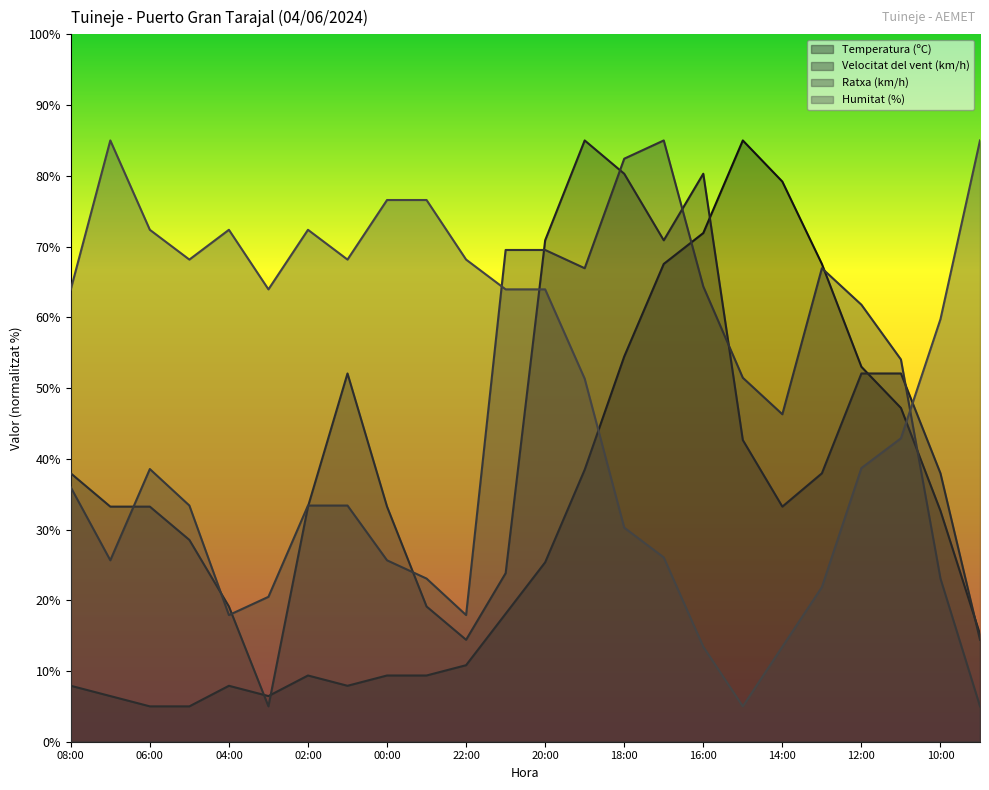

Reading left to right, what are all the values shown in this chart?

Temperatura (ºC): 08:00=7.9	07:00=6.5	06:00=5.0	05:00=5.0	04:00=7.9	03:00=6.5	02:00=9.4	01:00=7.9	00:00=9.4	23:00=9.4	22:00=10.8	21:00=18.1	20:00=25.4	19:00=38.5	18:00=54.5	17:00=67.5	16:00=71.9	15:00=85.0	14:00=79.2	13:00=67.5	12:00=53.0	11:00=47.2	10:00=32.6	09:00=15.2
Velocitat del vent (km/h): 08:00=37.9	07:00=33.2	06:00=33.2	05:00=28.5	04:00=19.1	03:00=5.0	02:00=33.2	01:00=52.1	00:00=33.2	23:00=19.1	22:00=14.4	21:00=23.8	20:00=70.9	19:00=85.0	18:00=80.3	17:00=70.9	16:00=80.3	15:00=42.6	14:00=33.2	13:00=37.9	12:00=52.1	11:00=52.1	10:00=37.9	09:00=14.4
Ratxa (km/h): 08:00=36.0	07:00=25.6	06:00=38.5	05:00=33.4	04:00=17.9	03:00=20.5	02:00=33.4	01:00=33.4	00:00=25.6	23:00=23.1	22:00=17.9	21:00=69.5	20:00=69.5	19:00=66.9	18:00=82.4	17:00=85.0	16:00=64.4	15:00=51.5	14:00=46.3	13:00=66.9	12:00=61.8	11:00=54.0	10:00=23.1	09:00=5.0
Humitat (%): 08:00=63.9	07:00=85.0	06:00=72.4	05:00=68.2	04:00=72.4	03:00=63.9	02:00=72.4	01:00=68.2	00:00=76.6	23:00=76.6	22:00=68.2	21:00=63.9	20:00=63.9	19:00=51.3	18:00=30.3	17:00=26.1	16:00=13.4	15:00=5.0	14:00=13.4	13:00=21.8	12:00=38.7	11:00=42.9	10:00=59.7	09:00=85.0